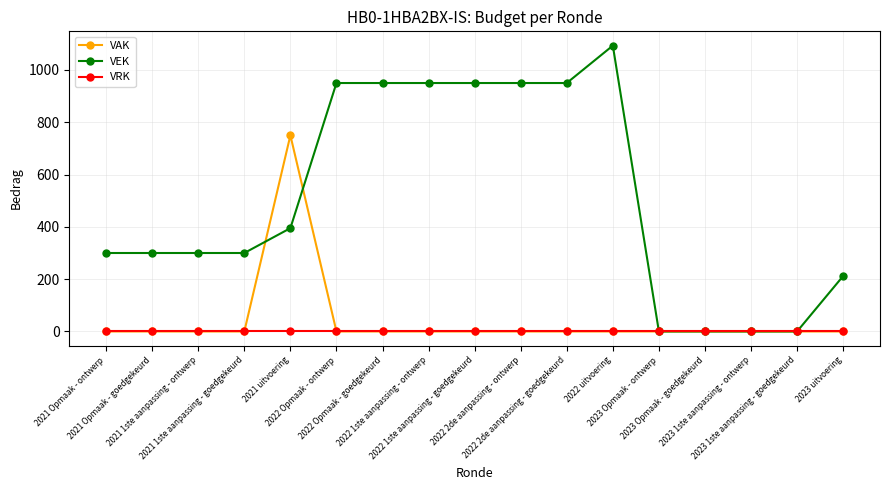

What is the difference between the highest and lowest values at 2021 1ste aanpassing - ontwerp?

300